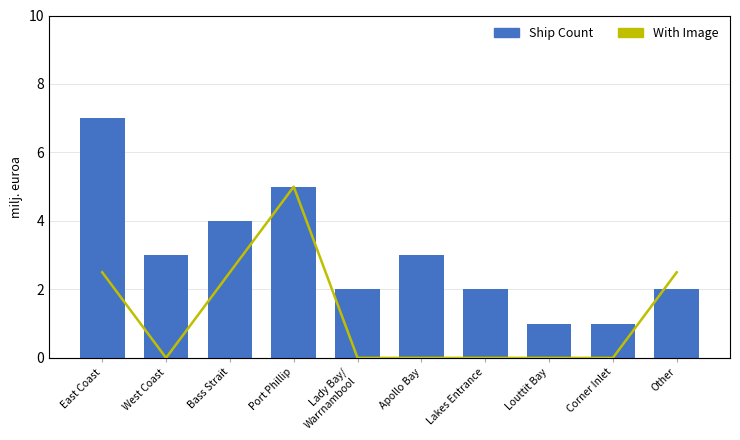

What is the minimum value for Ship Count?

1